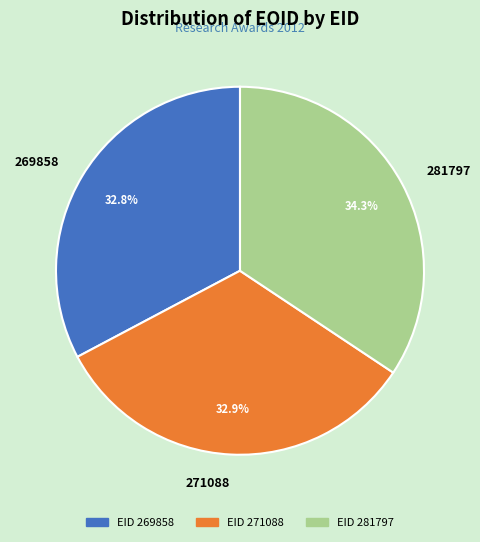

Which category has the biggest portion of the pie?

281797